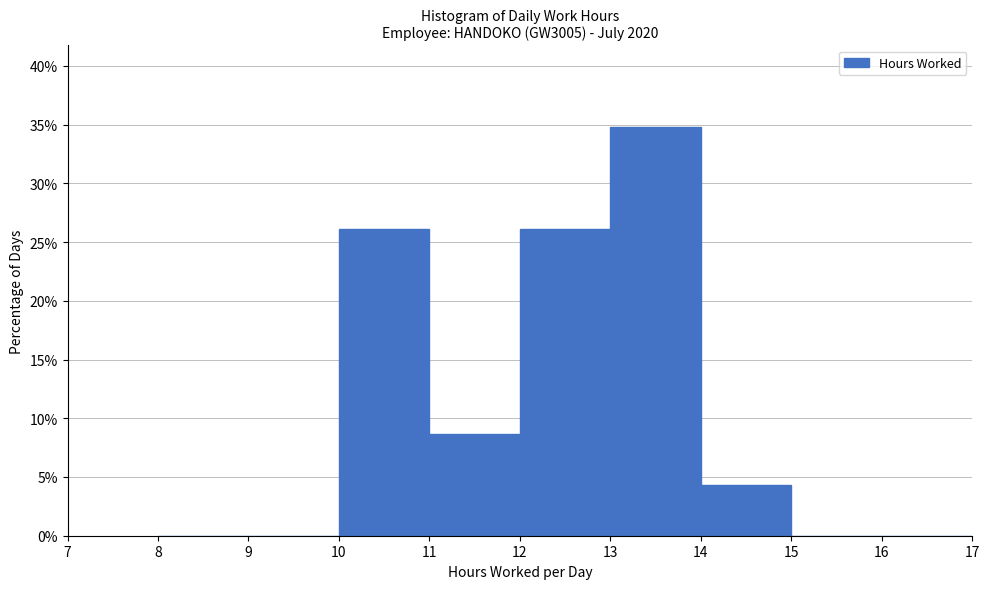

Reading left to right, transcribe this chart: for each bar, give the range it covers on the x-axis and its height. The values are not printed on the chart, so give them approximately, as read against the axis.

8 to 9: 0
9 to 10: 0
10 to 11: 26.0
11 to 12: 8.5
12 to 13: 26.0
13 to 14: 35.0
14 to 15: 4.5
15 to 16: 0
16 to 17: 0